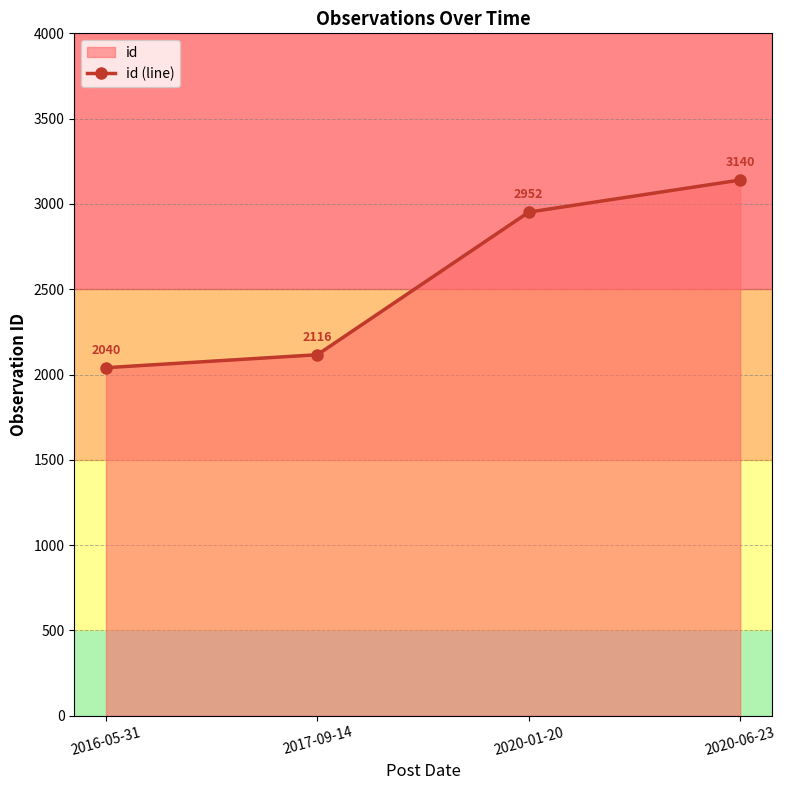

What is the maximum value shown in the chart?

3140